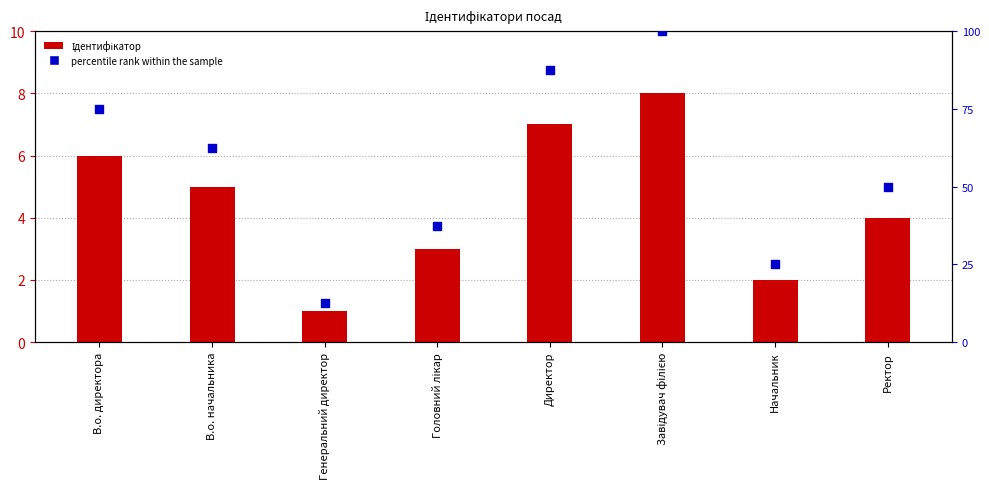

At how many categories does at least one series exceed 6?

4